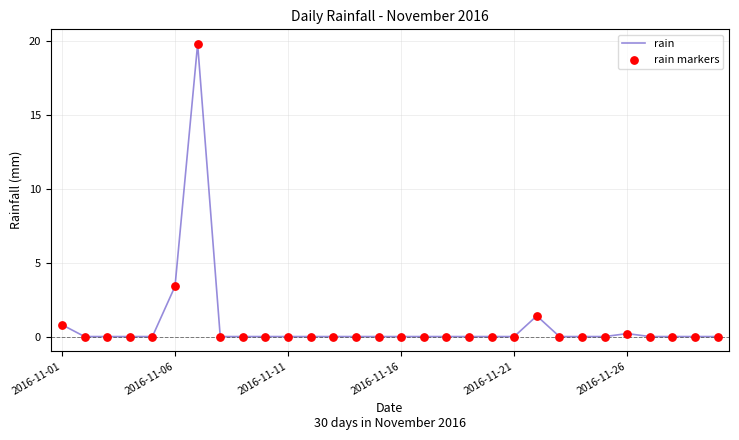

What is the greatest value displayed?

19.8